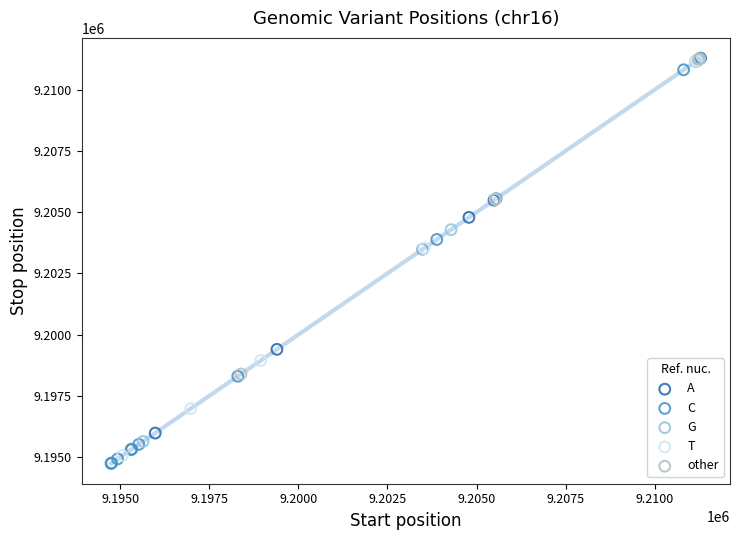

What are all the series names shown in the legend?

A, C, G, T, other